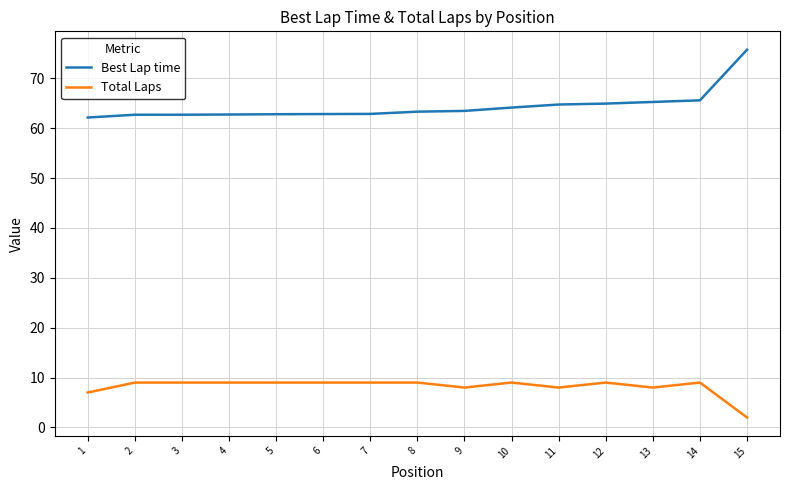

The value of Total Laps at 9 is 8.0. True or false?

True